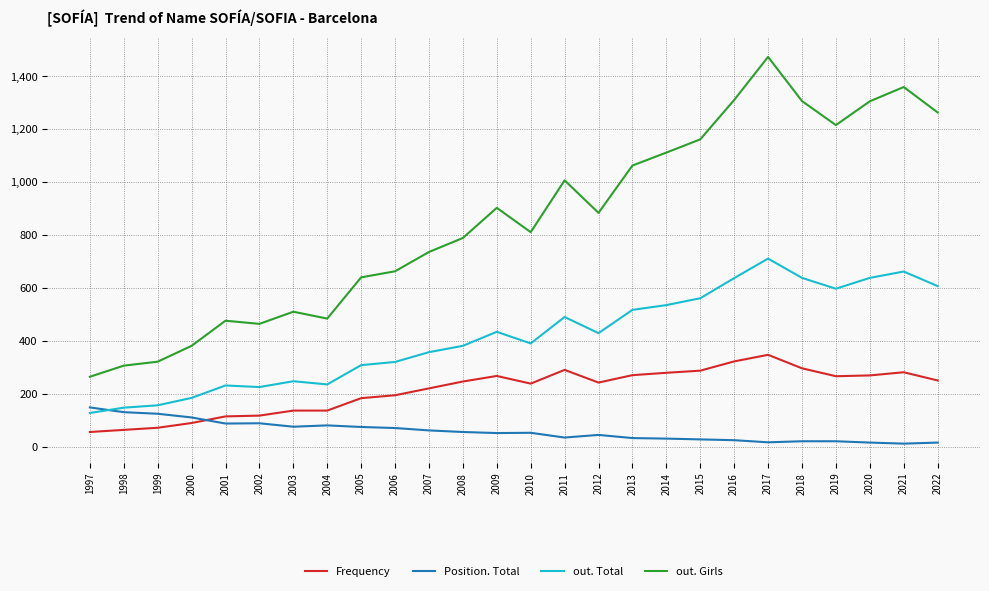

Which series changed the most between 2001 and 2010?

out. Girls